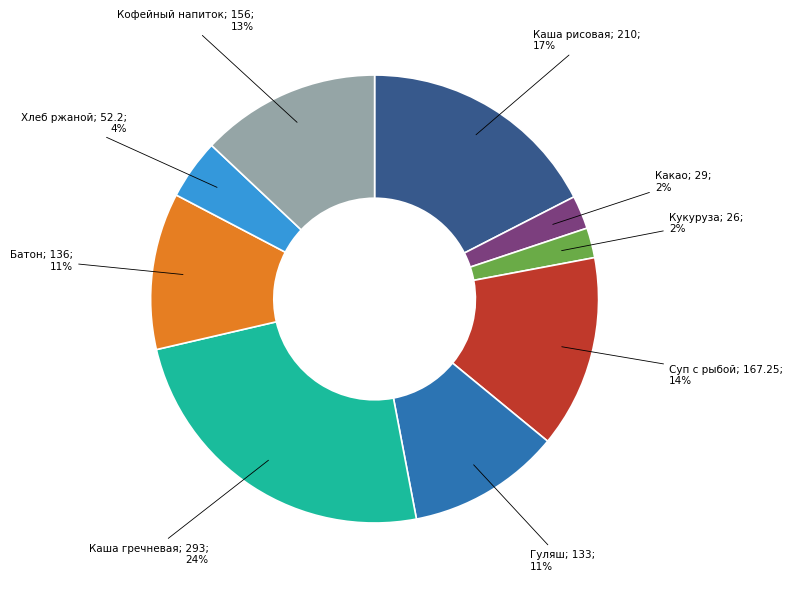

To the nearest percent, what is the difference between the largest and smallest slice percentages?

22%